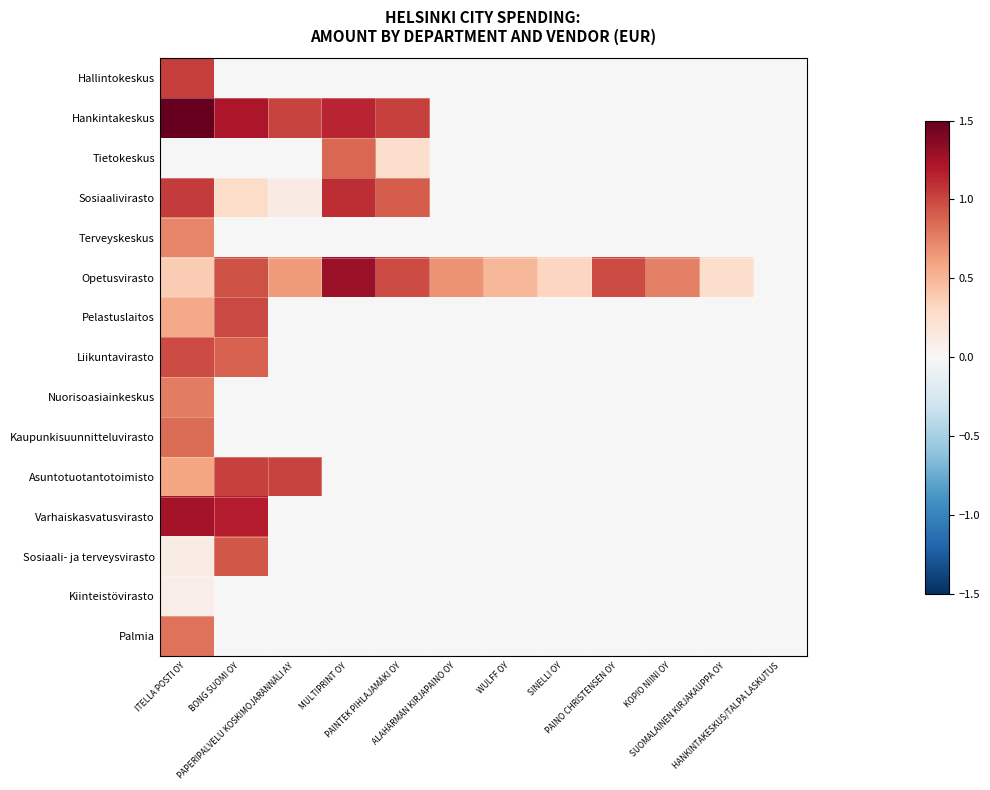

At which category does the chart reach its peak across all series?

ITELLA POSTI OY